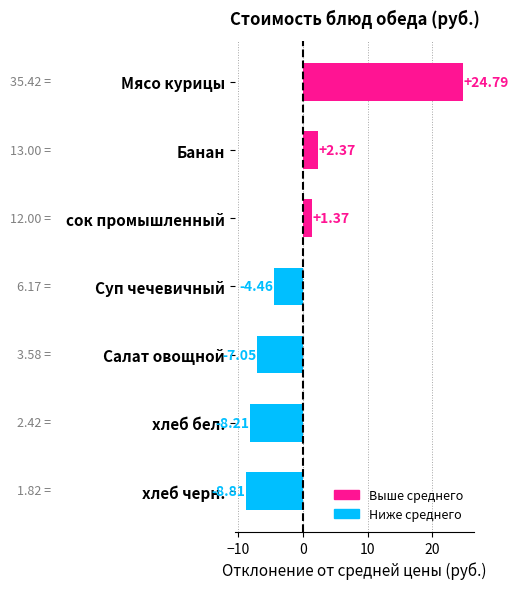

List the labels in order of value, largest first.

Мясо курицы, Банан, сок промышленный, Суп чечевичный, Салат овощной, хлеб бел., хлеб черн.